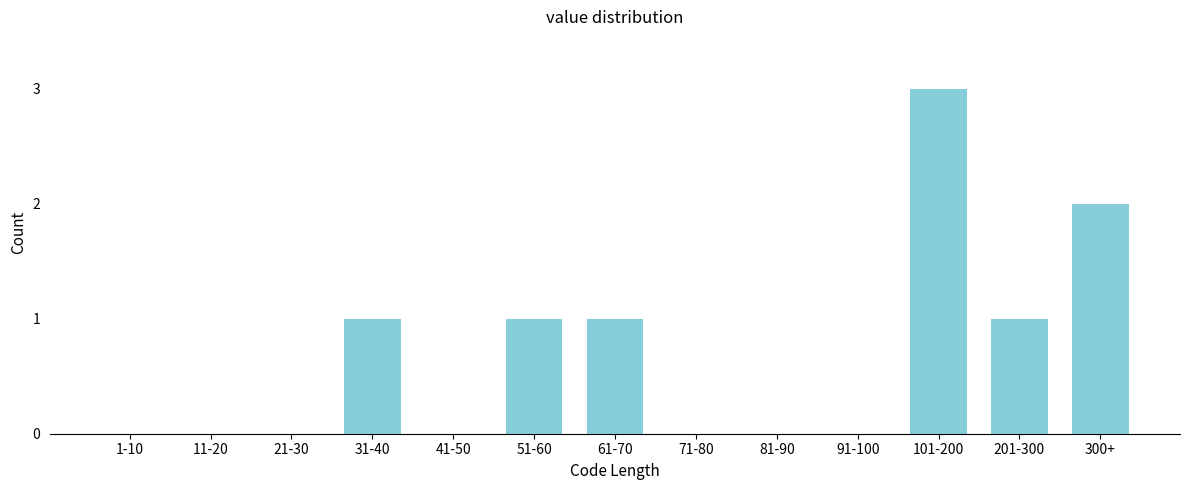

Reading left to right, what are all the values shown in this chart?

1-10=0	11-20=0	21-30=0	31-40=1	41-50=0	51-60=1	61-70=1	71-80=0	81-90=0	91-100=0	101-200=3	201-300=1	300+=2